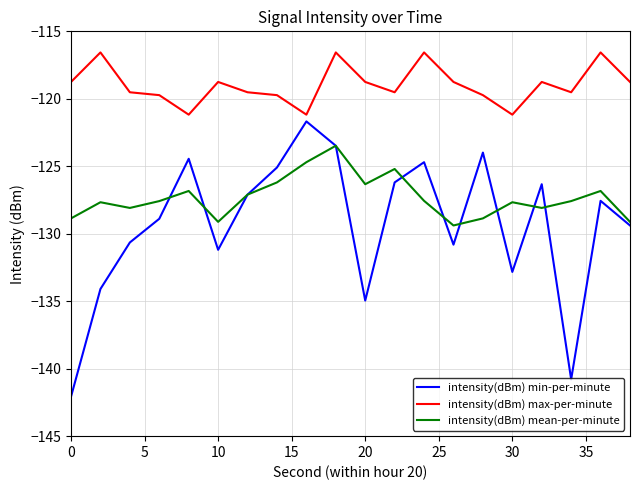

Which series has the largest range (max minus min)?

intensity(dBm) min-per-minute